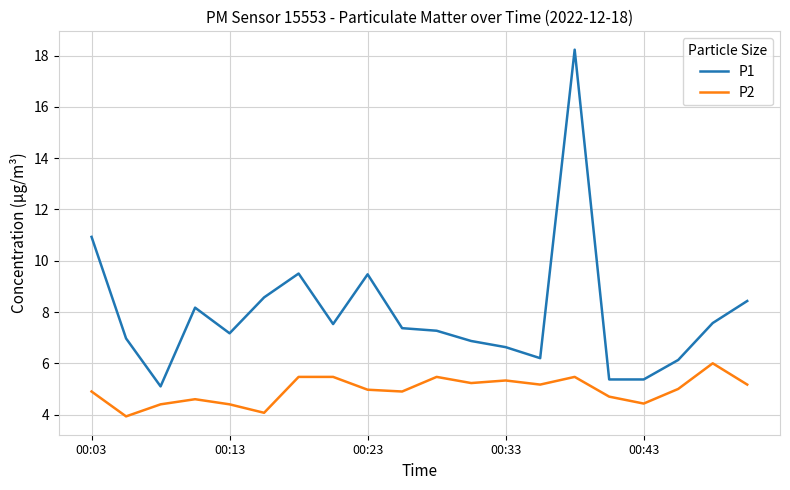

What are all the series names shown in the legend?

P1, P2